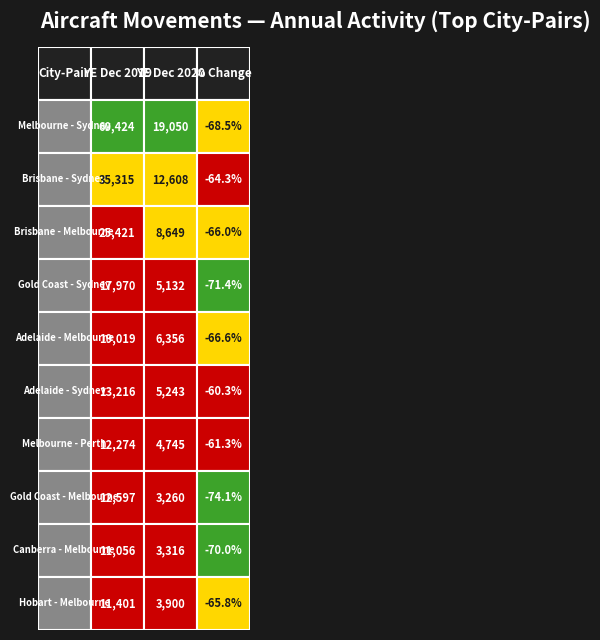

At which label is Melbourne - Perth closest to 6106?

1